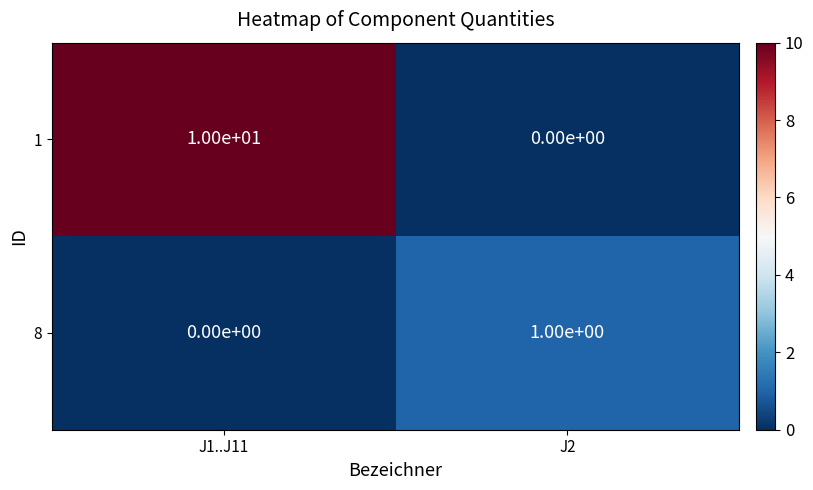

What is the difference between the 1 values at J1..J11 and J2?

10